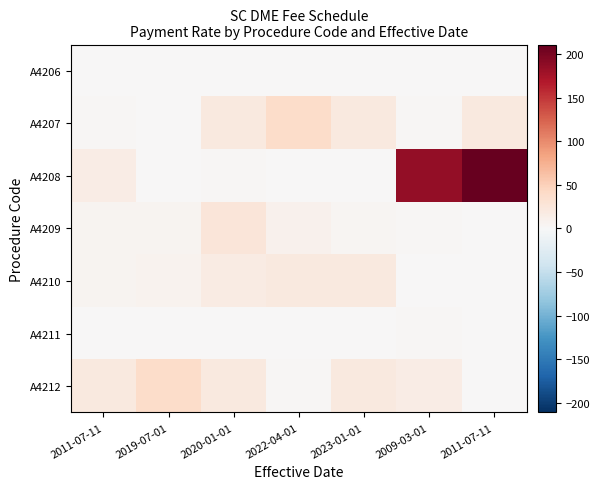

What is the smallest value displayed?

0.2